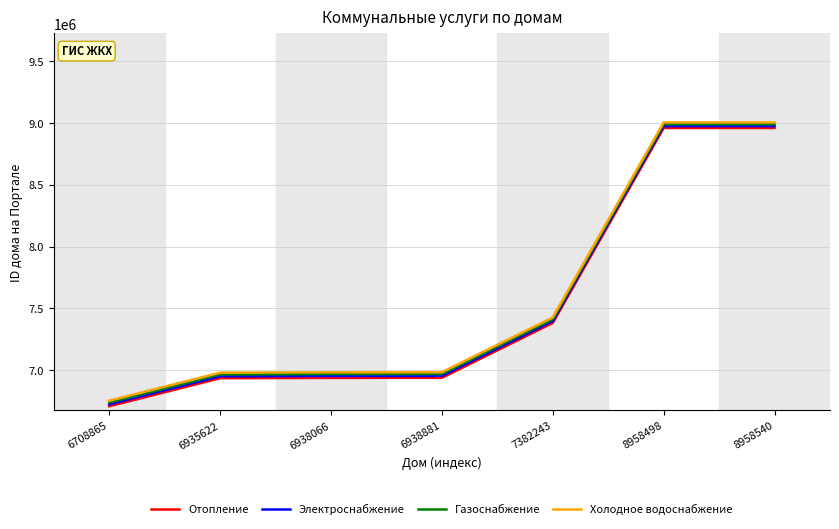

The Электроснабжение series shows 12642925 at 8958540. True or false?

False